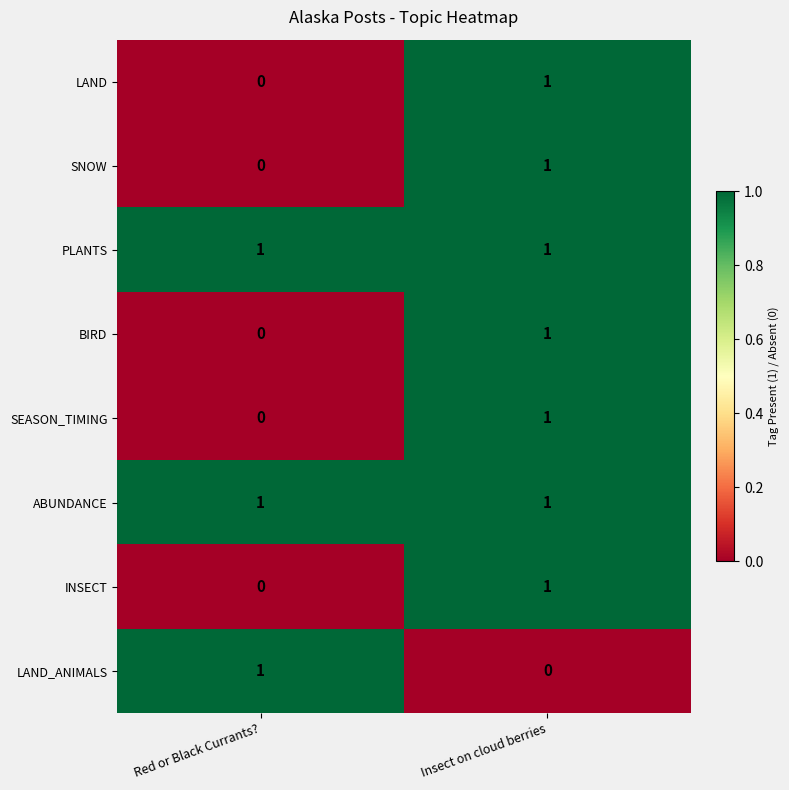

The value of SNOW at Red or Black Currants? is -1. True or false?

False